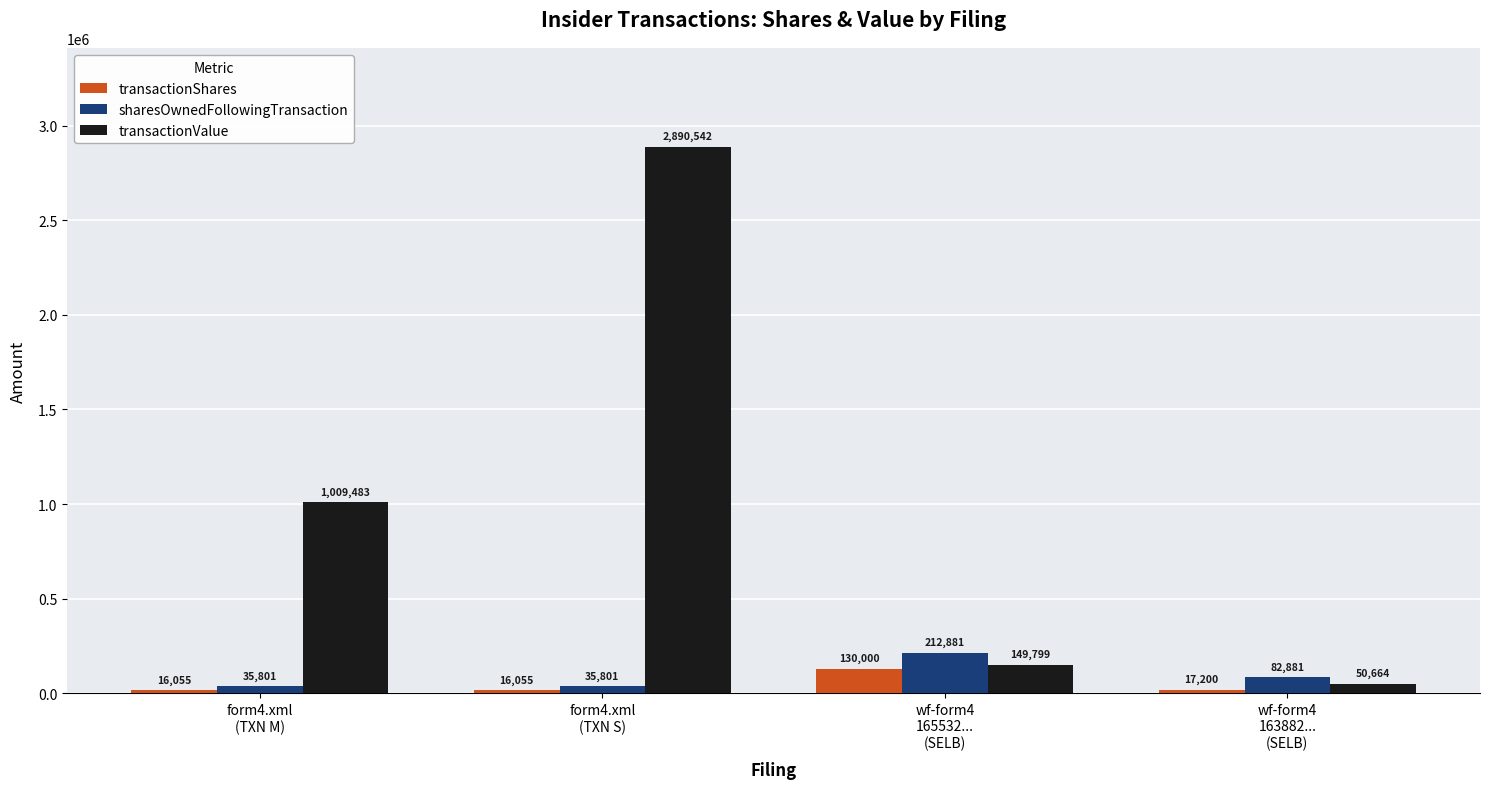

Which series has the widest spread of values?

transactionValue